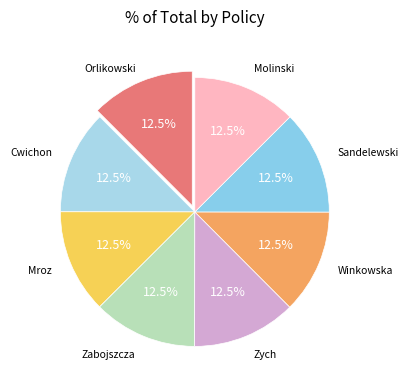

Approximately how many times larger is the value at Molinski compared to Cwichon?

1.0